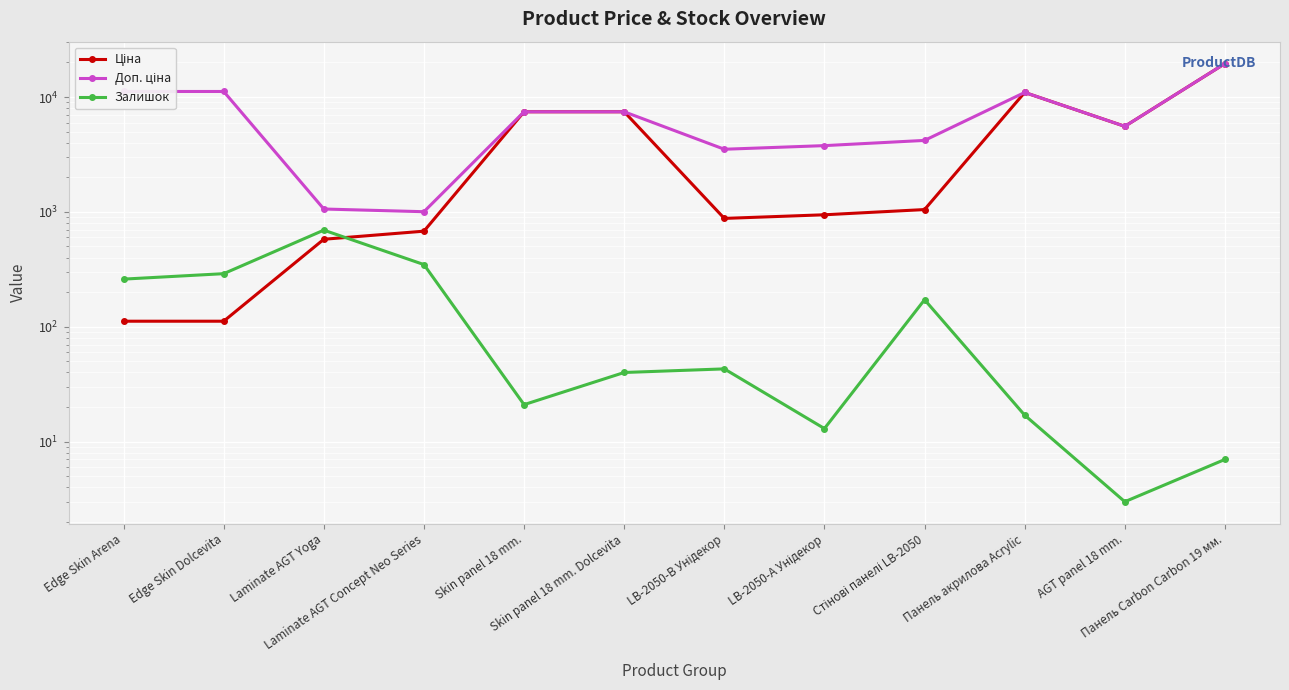

The Ціна series shows 2271.2 at Skin panel 18 mm.. True or false?

False